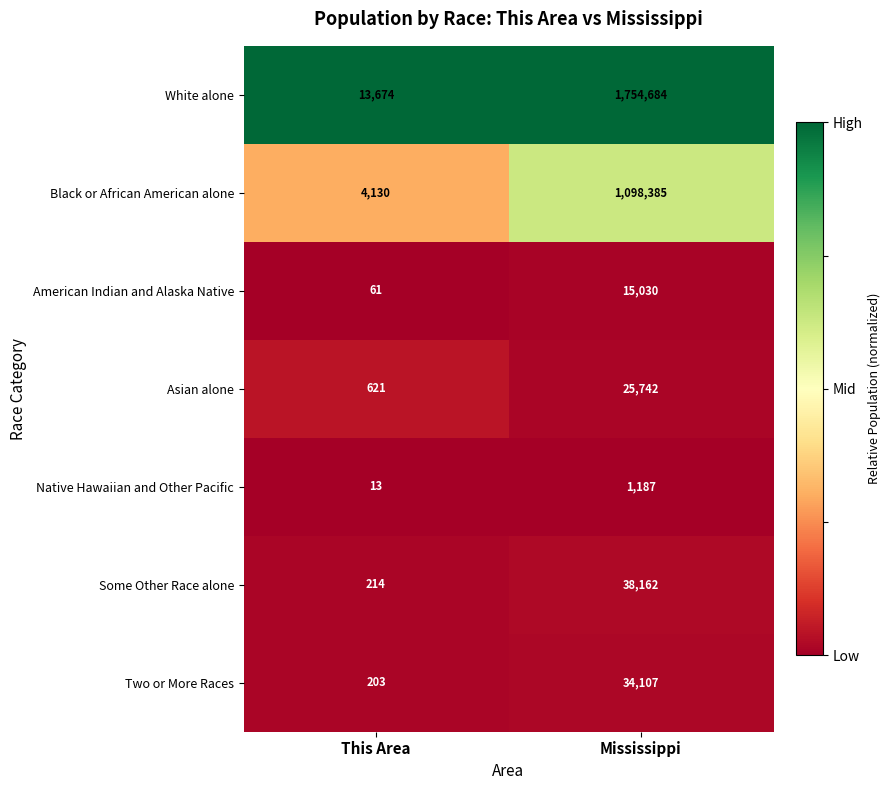

Where is American Indian and Alaska Native nearest to the value 7545?

This Area